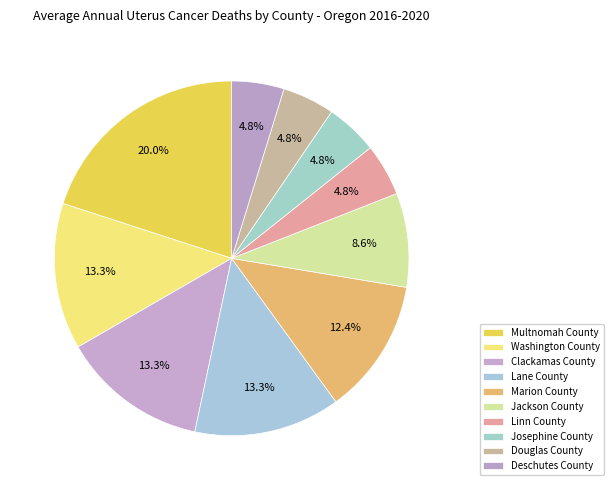

To the nearest percent, what portion does Jackson County represent?

9%